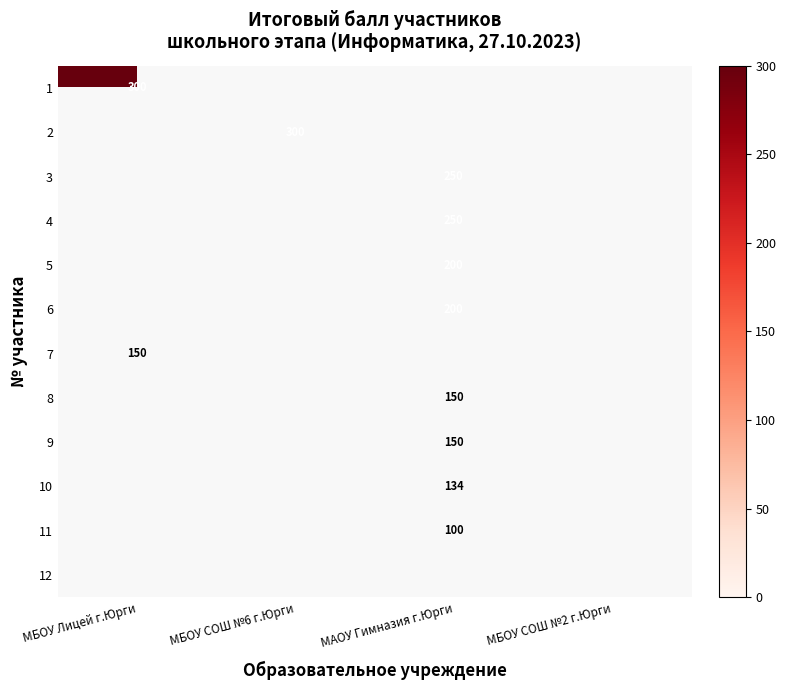

True or false: 8 has a value of 150 at МАОУ Гимназия г.Юрги.

True